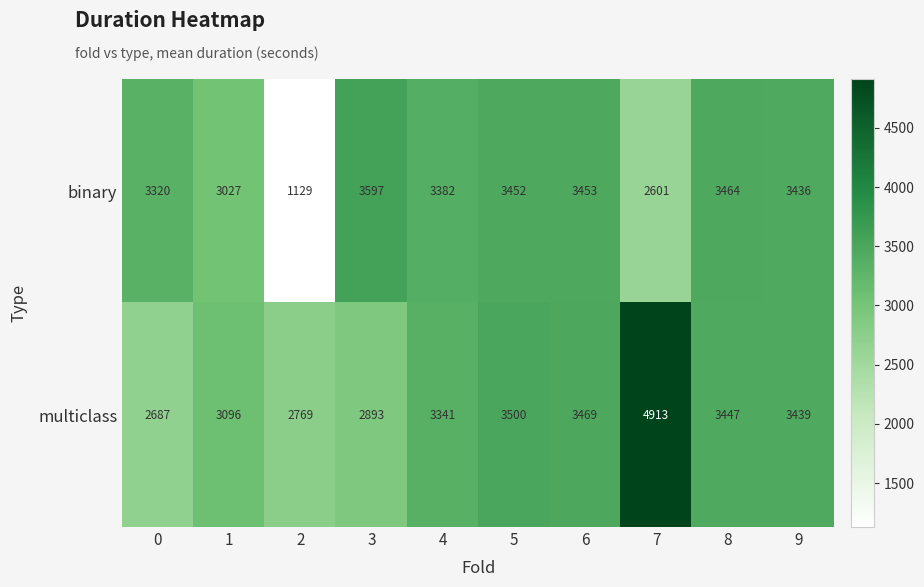

Is it true that binary equals 3464 at 8?

True